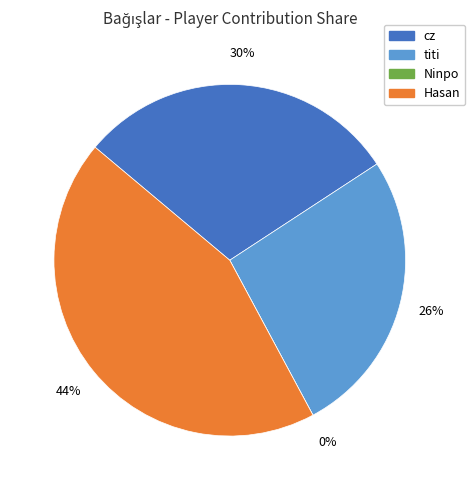

Is it true that Ninpo is 1% of the pie?

False